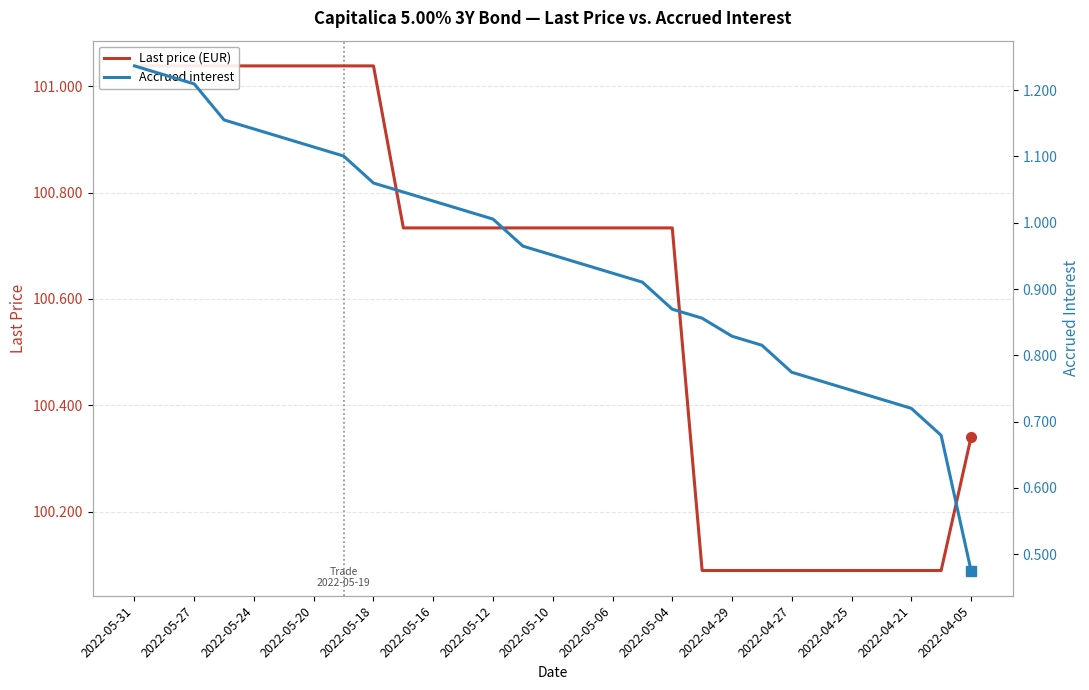

What are all the series names shown in the legend?

Last price (EUR), Accrued interest